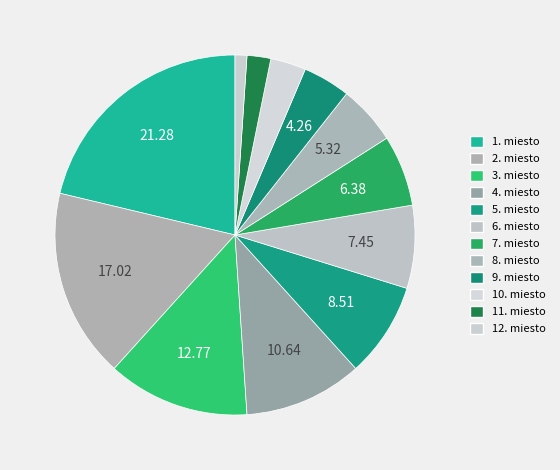

To the nearest percent, what is the difference between the largest and smallest slice percentages?

20%